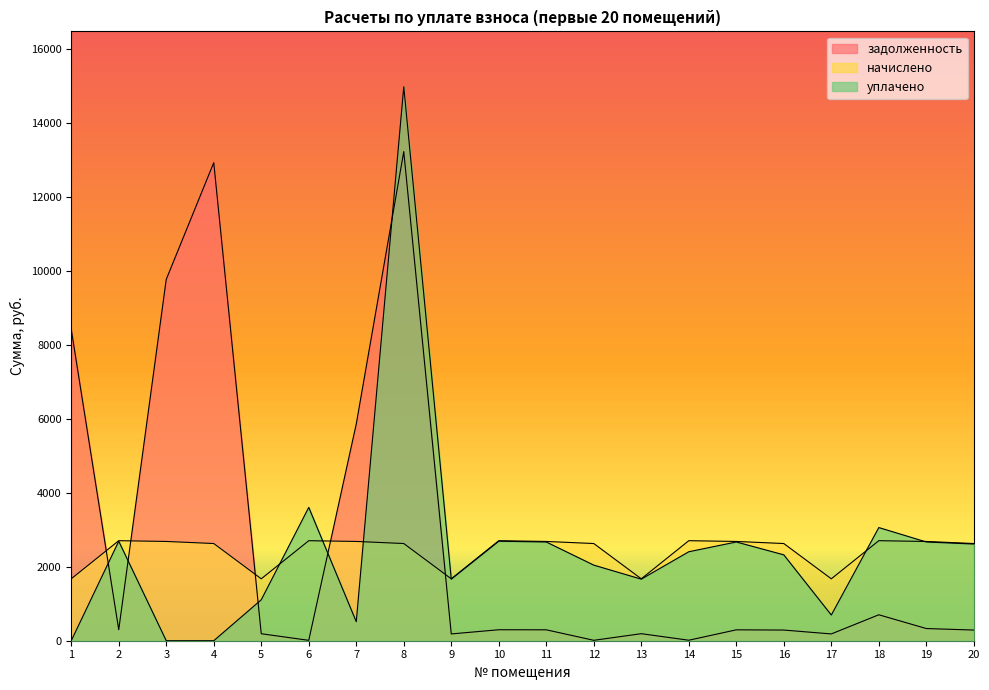

Which series ends up on top after the final intersection of начислено and задолженность?

начислено